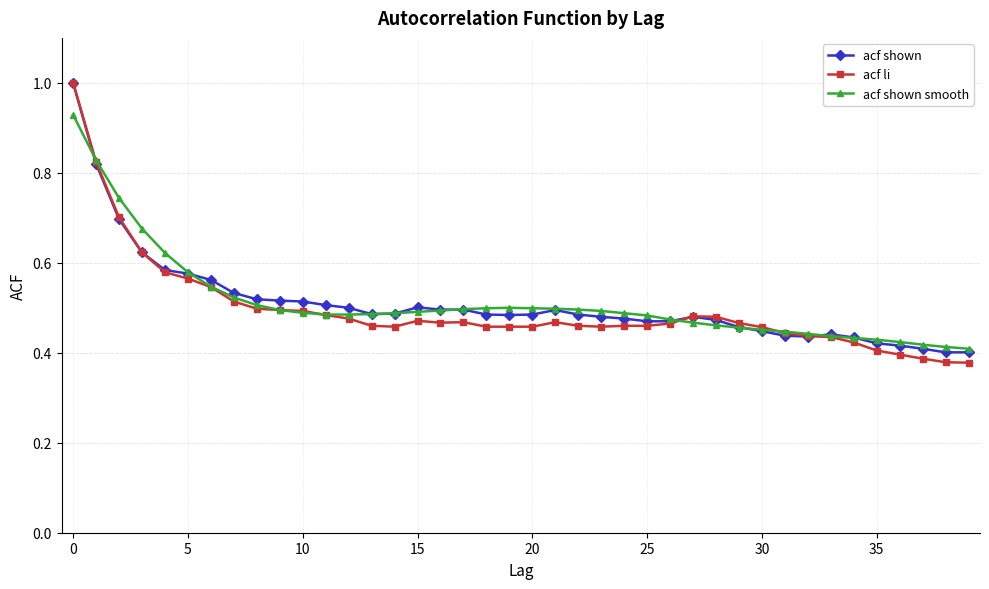

Which series has the widest spread of values?

acf li